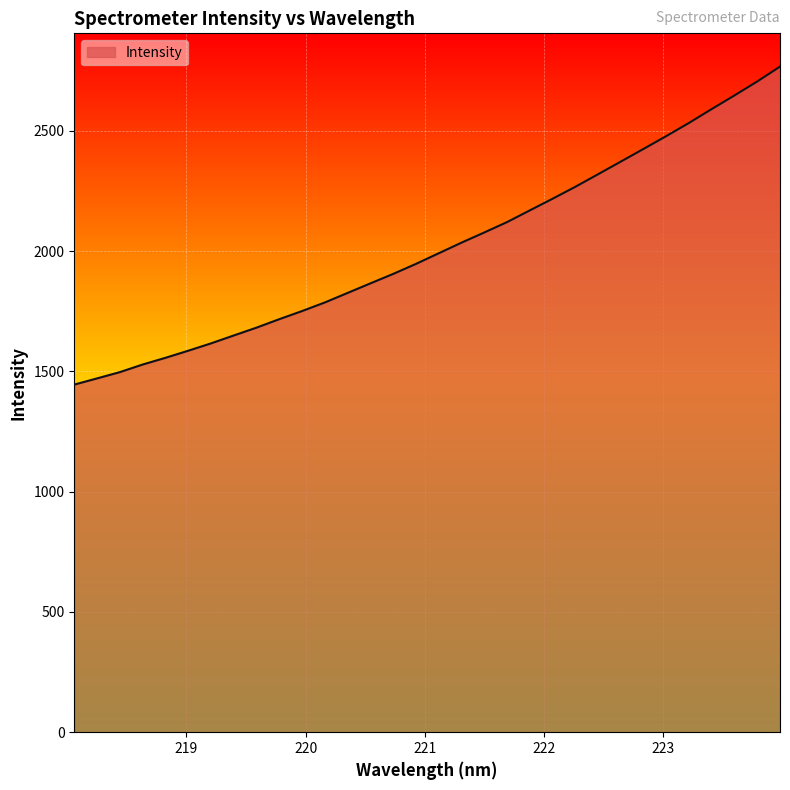

What is the minimum value shown in the chart?

1444.9